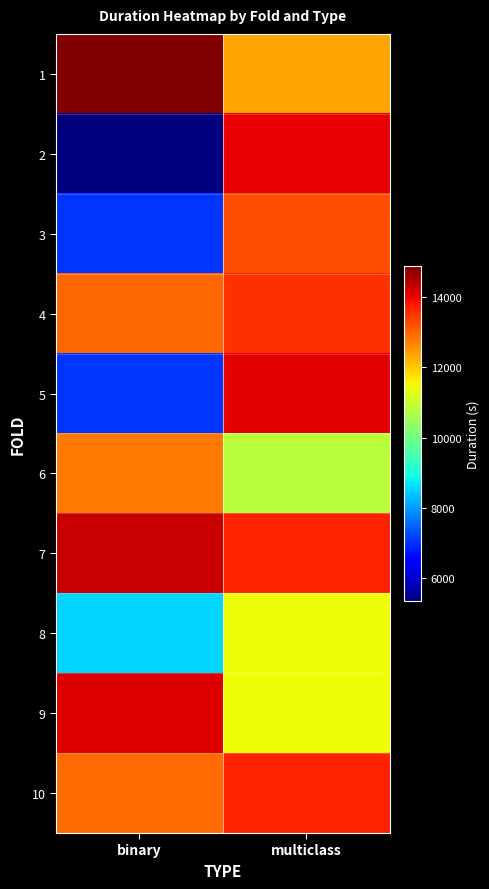

Count the number of categories in the chart.

2